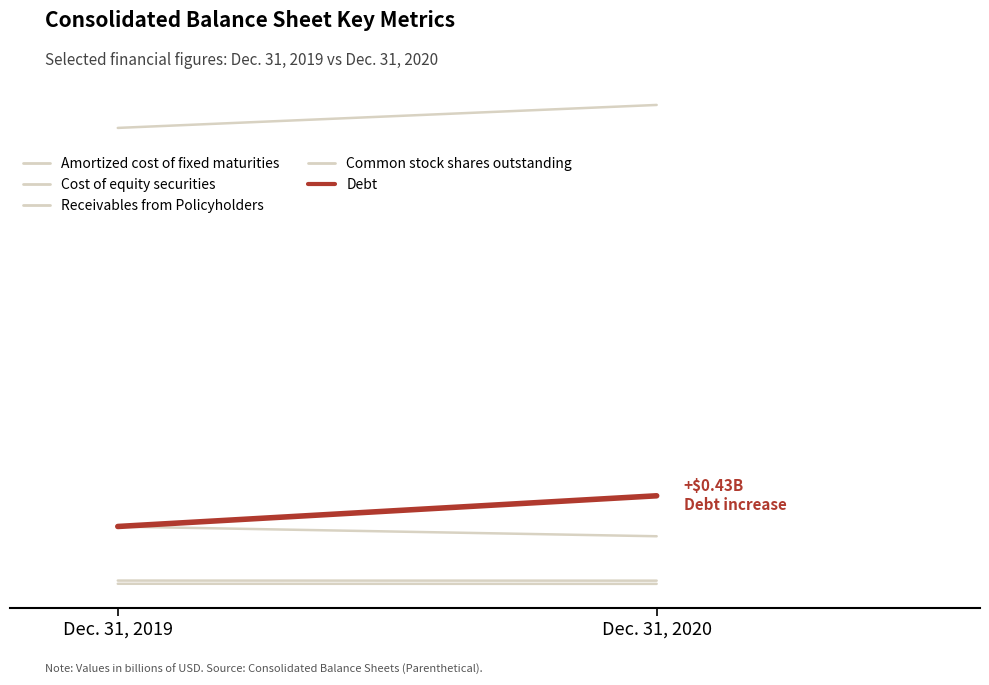

What is the total value across all series at Dec. 31, 2020?

8.7